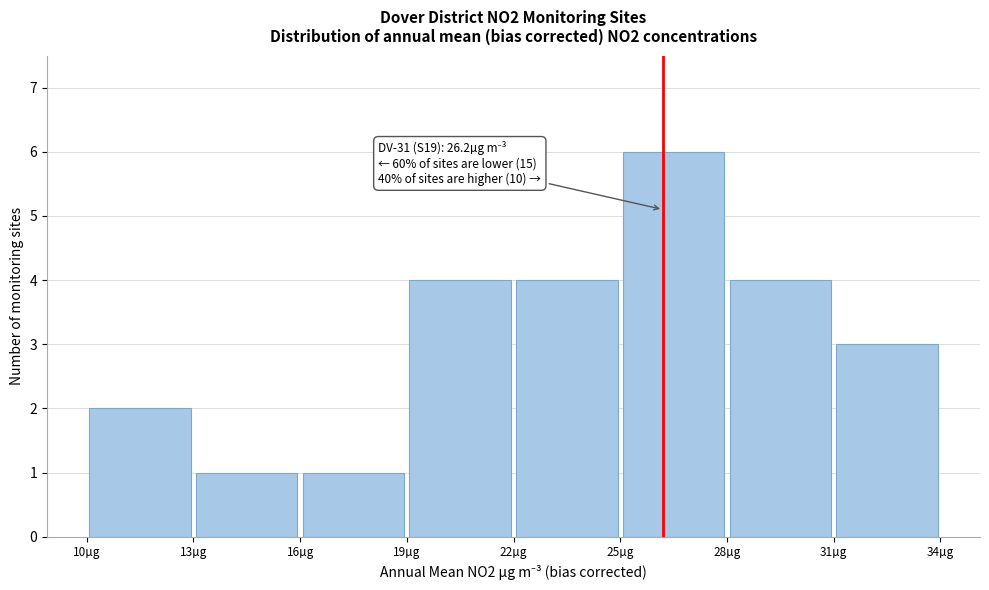

Which range on the x-axis has the tallest bar?

25 to 28